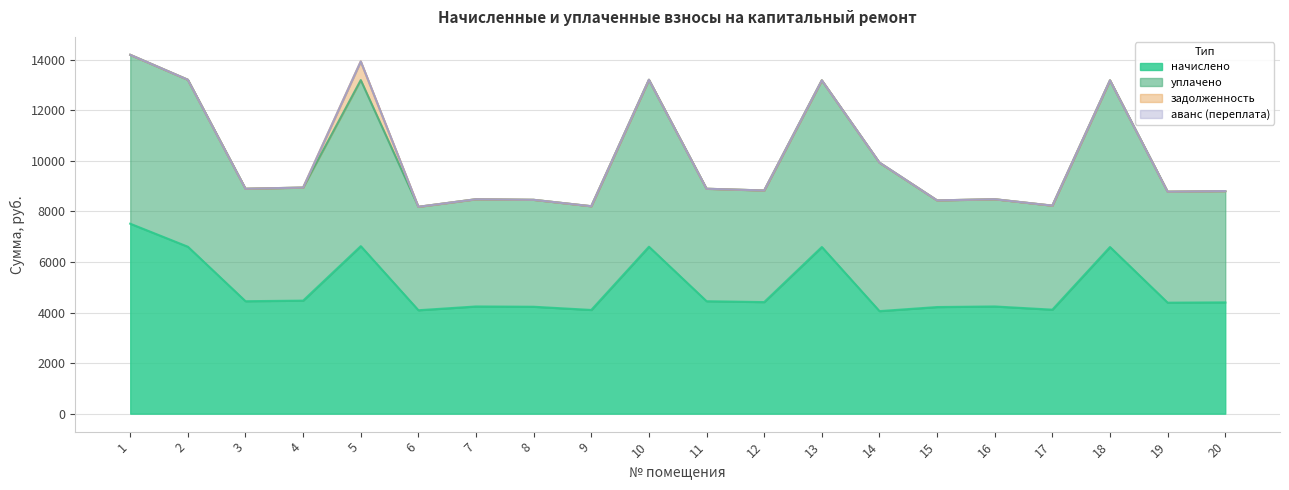

Is it true that уплачено equals 6676.5 at 1?

True